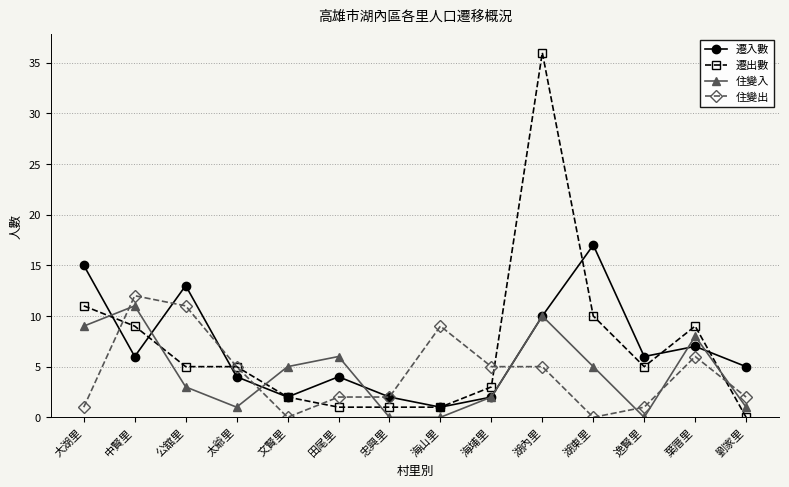

Reading right to left, list all the values displayed in this chart.

遷入數: 5	7	6	17	10	2	1	2	4	2	4	13	6	15
遷出數: 0	9	5	10	36	3	1	1	1	2	5	5	9	11
住變入: 1	8	0	5	10	2	0	0	6	5	1	3	11	9
住變出: 2	6	1	0	5	5	9	2	2	0	5	11	12	1